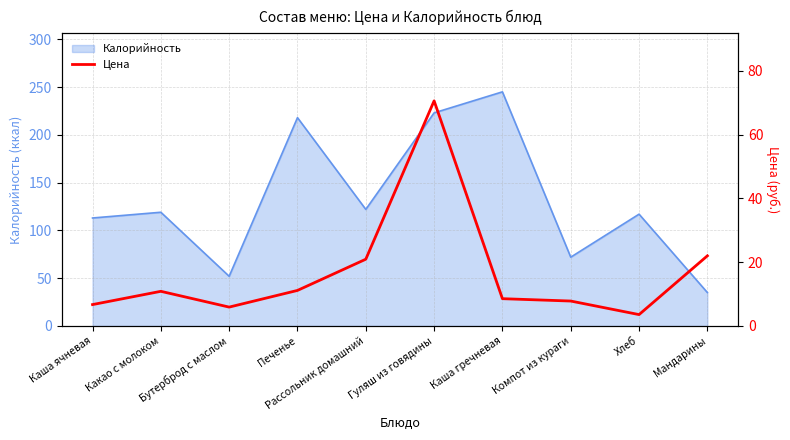

Reading right to left, list all the values displayed in this chart.

Мандарины=22.0	Хлеб=3.6	Компот из кураги=7.8	Каша гречневая=8.6	Гуляш из говядины=70.6	Рассольник домашний=20.9	Печенье=11.2	Бутерброд с маслом=5.9	Какао с молоком=10.9	Каша ячневая=6.7